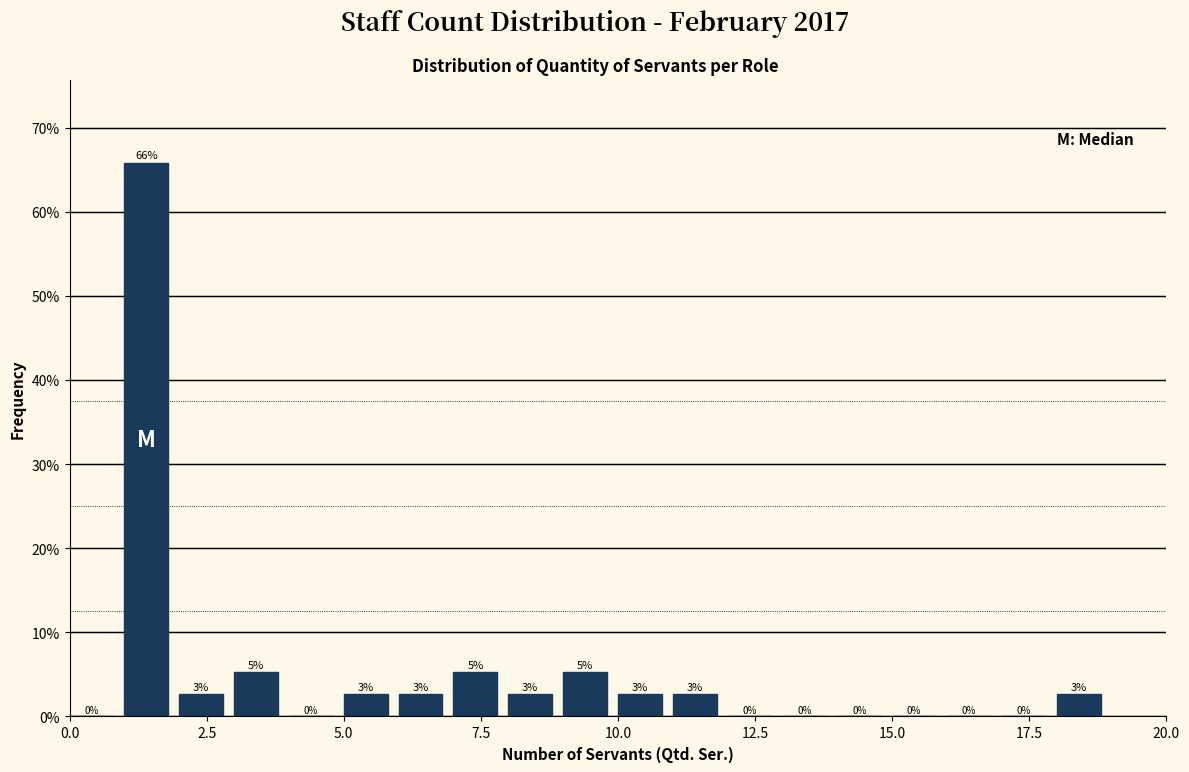

Around what value on the x-axis is the tallest bar? Give the approximate position of its centre, as read against the axis.

1.5